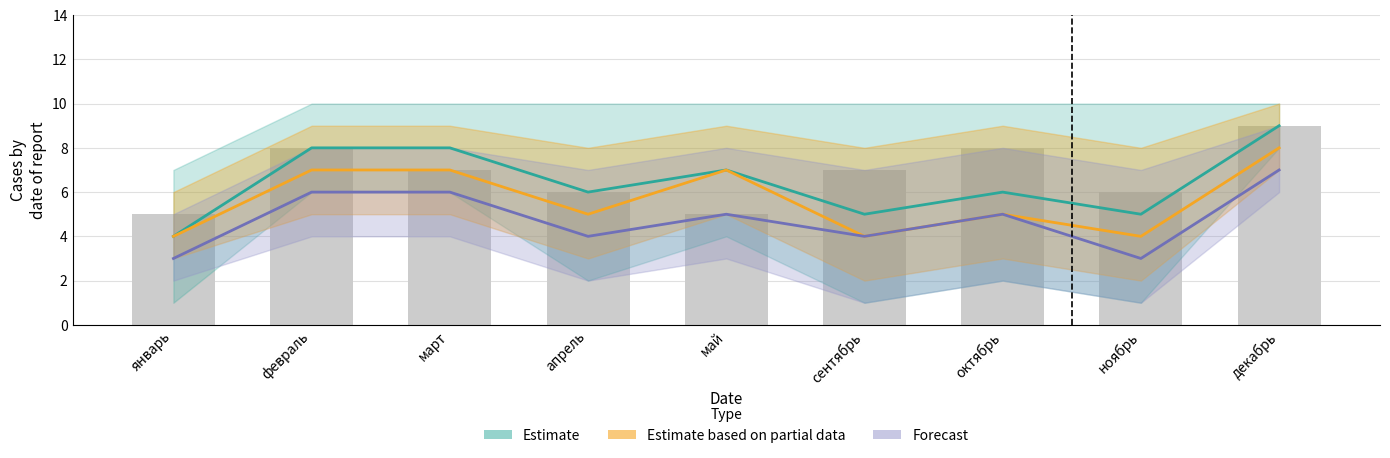

List the series in order of their overall mean, lowest first.

Forecast, Estimate based on partial data, Estimate, bar_values